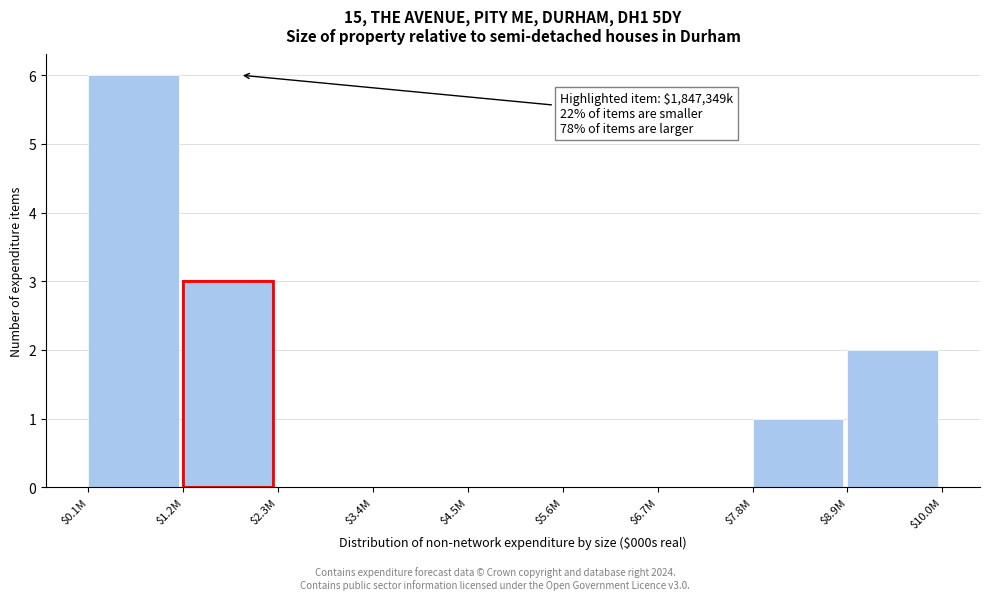

Is it true that the value at $7.8M is 2?

False